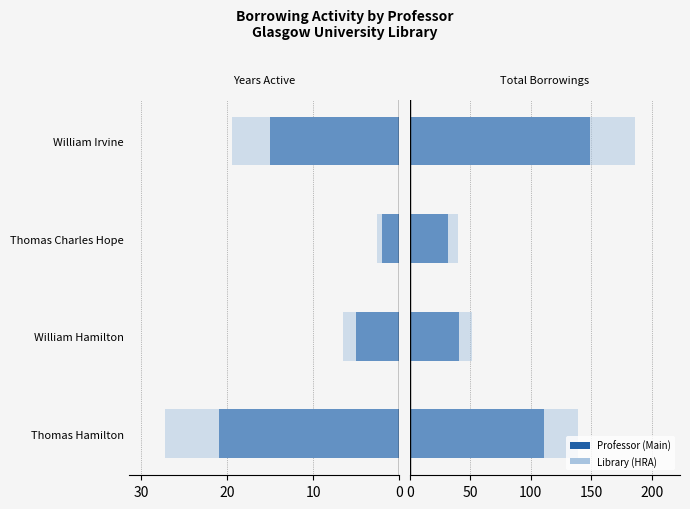

How many bars are there in each group?

4